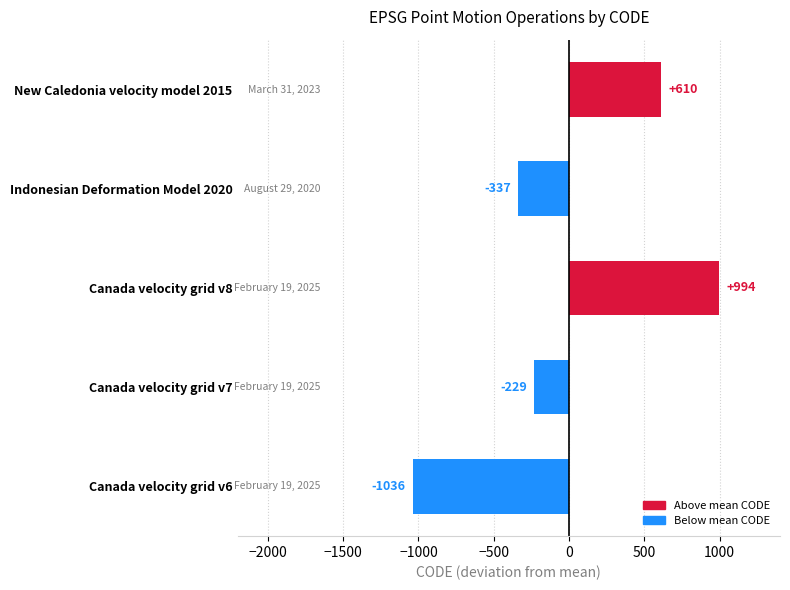

List the labels in order of value, largest first.

Canada velocity grid v8, New Caledonia velocity model 2015, Canada velocity grid v7, Indonesian Deformation Model 2020, Canada velocity grid v6